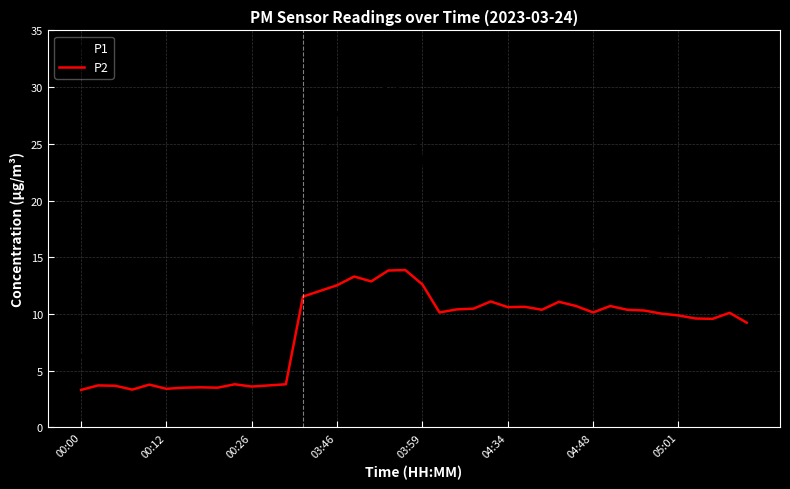

True or false: P1 and P2 intersect in this chart.

False